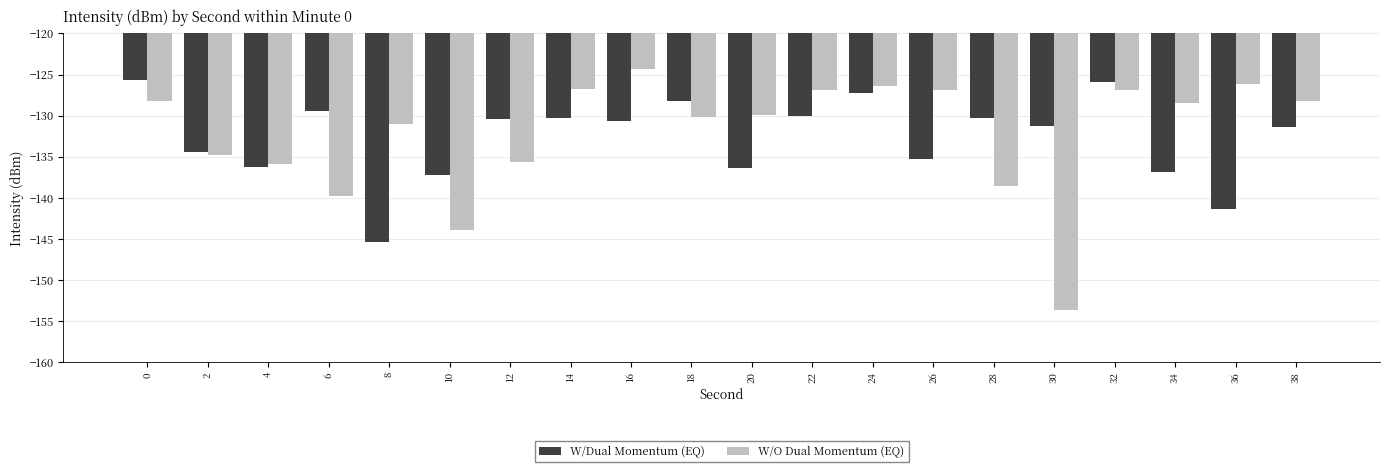

Read the W/Dual Momentum (EQ) value at 10.

-137.3